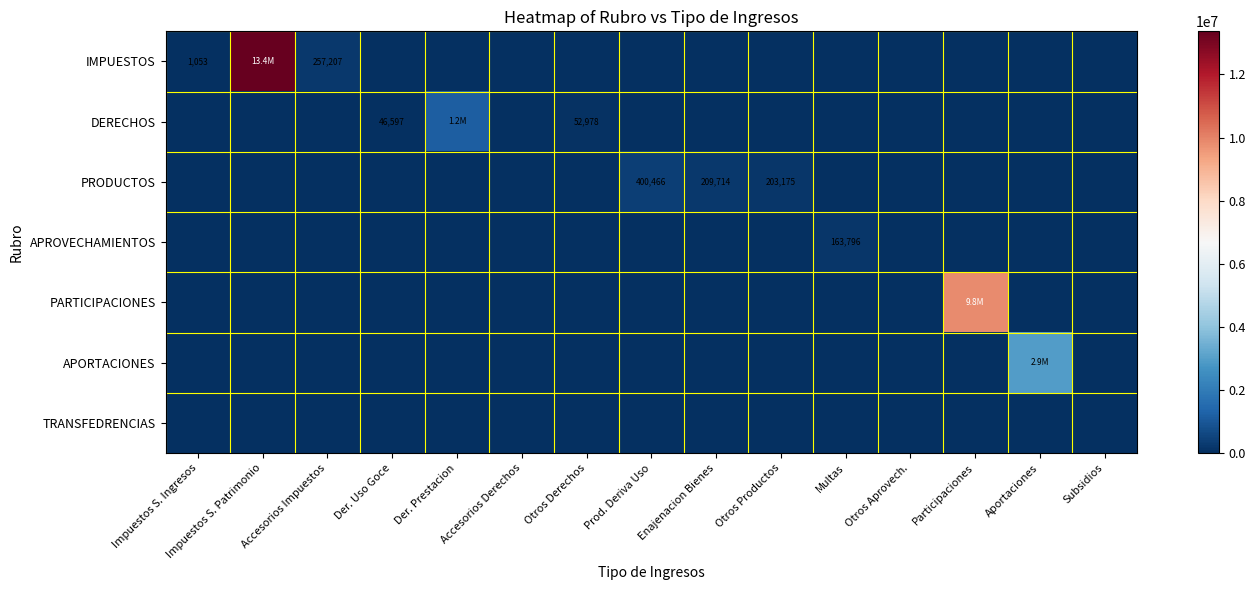

The DERECHOS series shows 0.0 at Impuestos S. Ingresos. True or false?

True